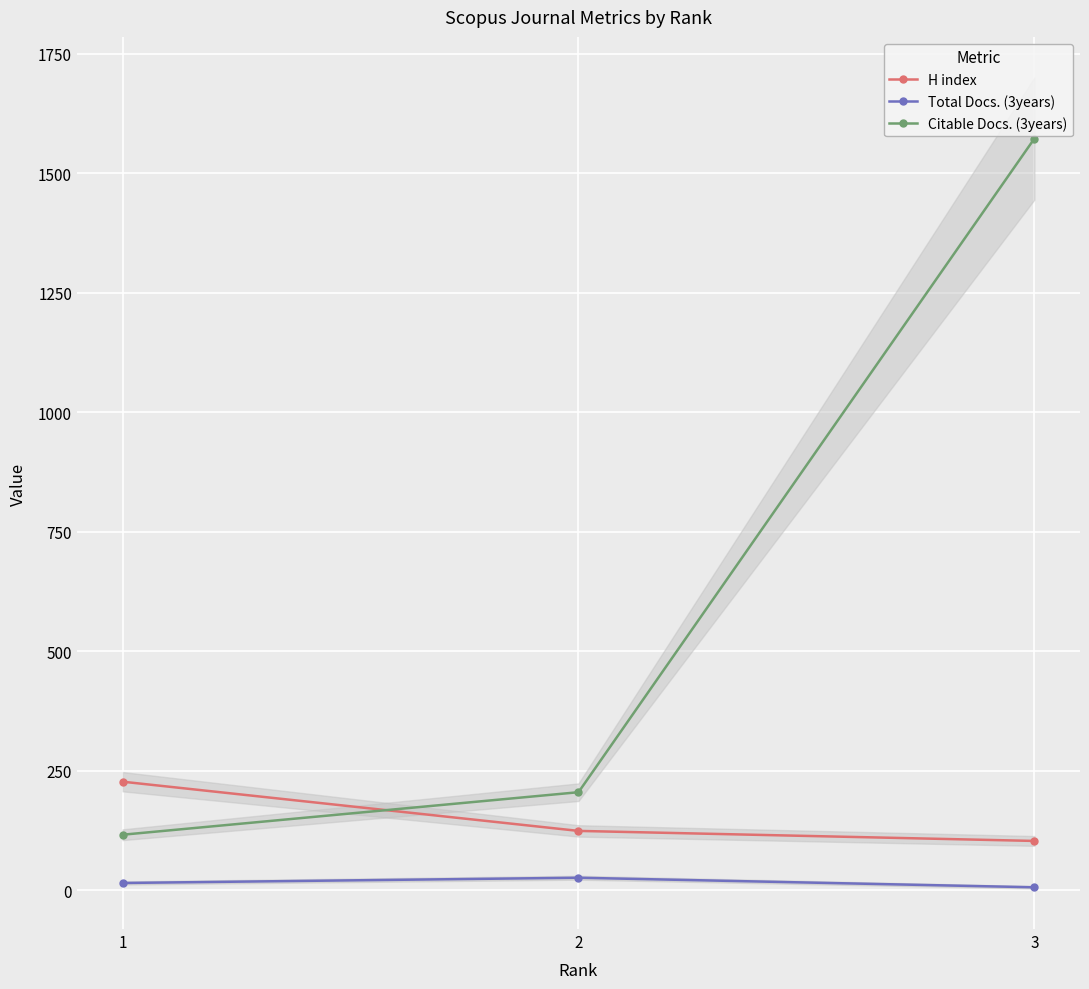

At how many categories does at least one series exceed 471?

1